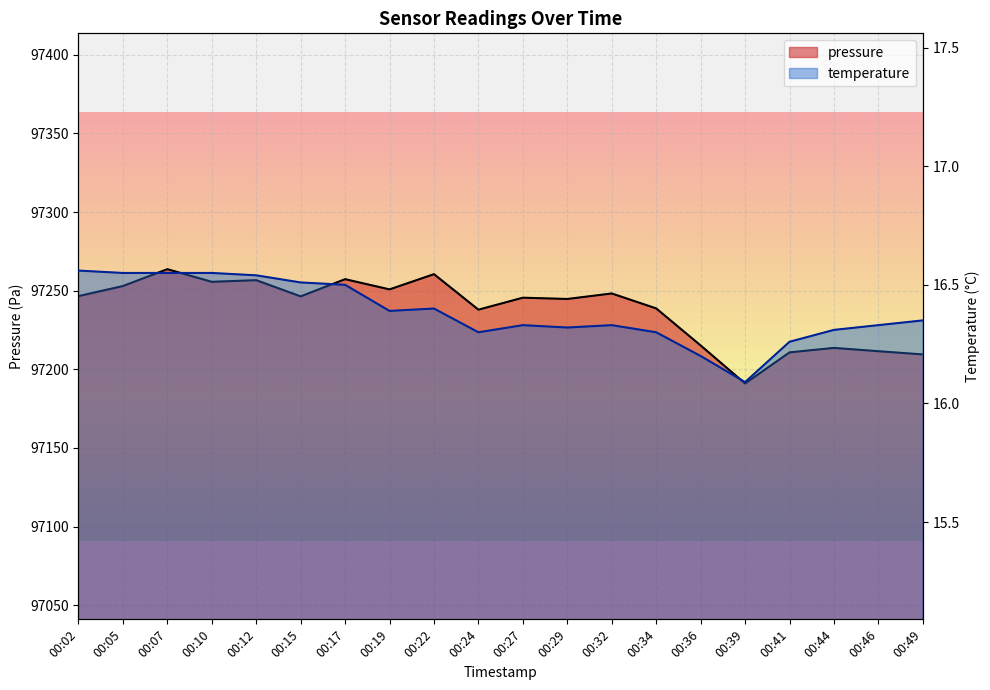

Reading right to left, transcribe all the data shown in this chart.

pressure: 97209.4	97211.5	97213.6	97210.8	97191.0	97215.2	97238.7	97248.2	97244.7	97245.5	97237.9	97260.5	97250.8	97257.3	97246.4	97256.7	97255.6	97263.7	97252.9	97246.5
temperature: 16.4	16.3	16.3	16.3	16.1	16.2	16.3	16.3	16.3	16.3	16.3	16.4	16.4	16.5	16.5	16.5	16.6	16.6	16.6	16.6